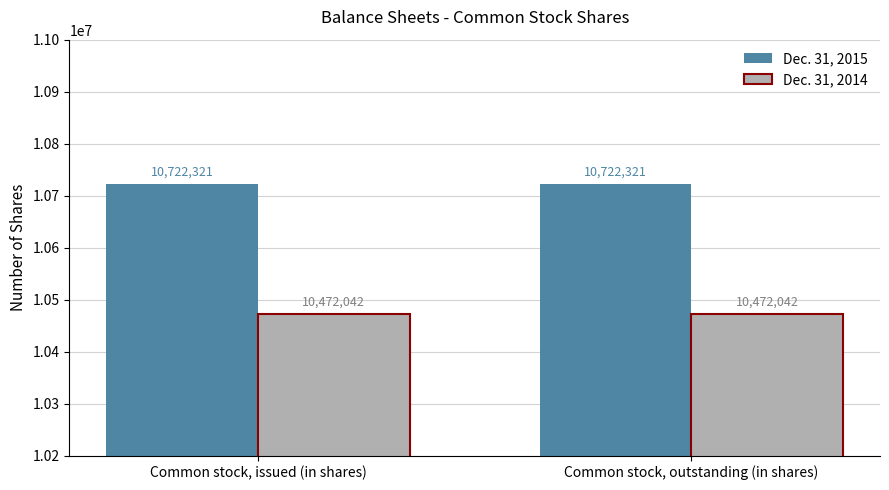

Rank the series at Common stock, outstanding (in shares) from highest to lowest value.

Dec. 31, 2015, Dec. 31, 2014